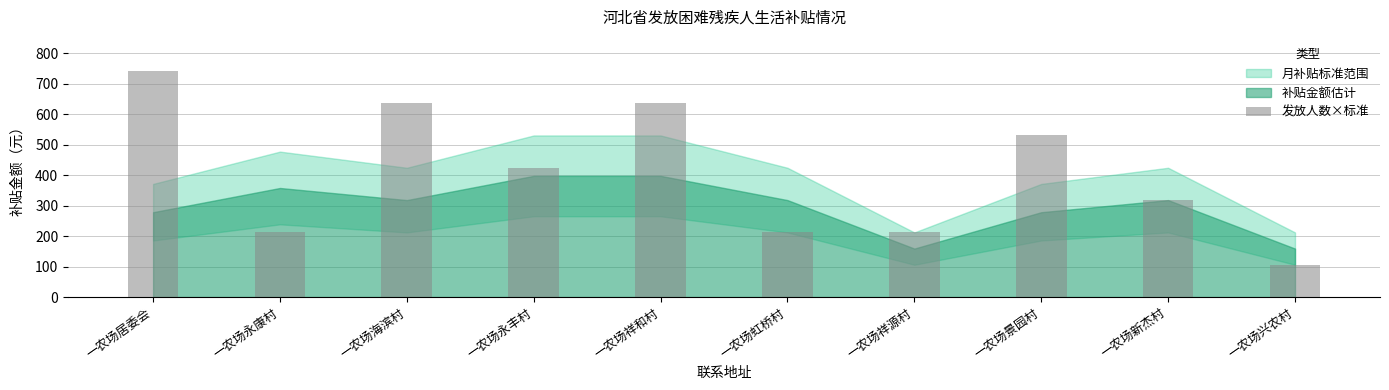

How many distinct data groups are displayed?

1